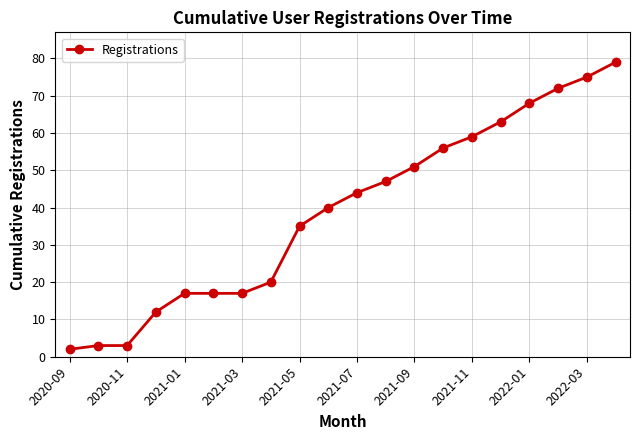

How many data points are less than 44?

10